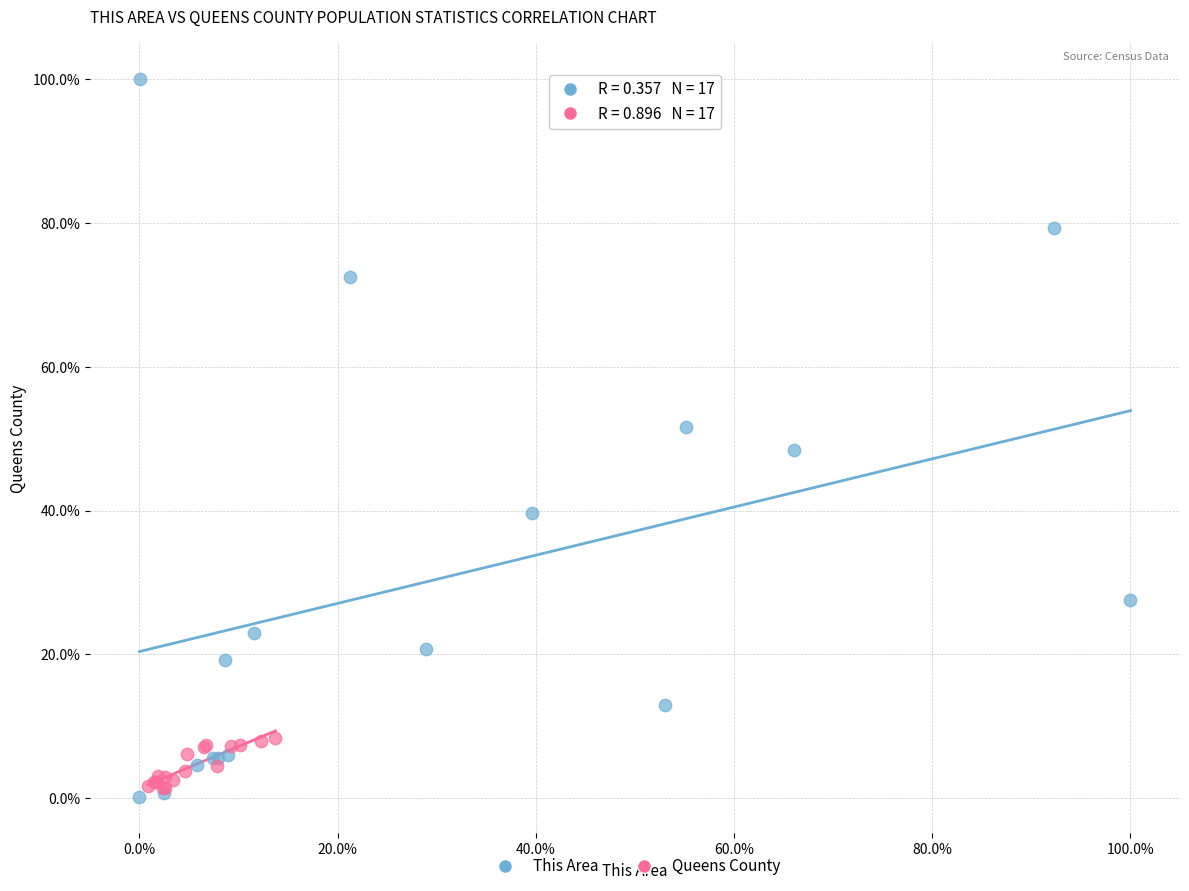

Which series has the widest spread of Y values?

This Area